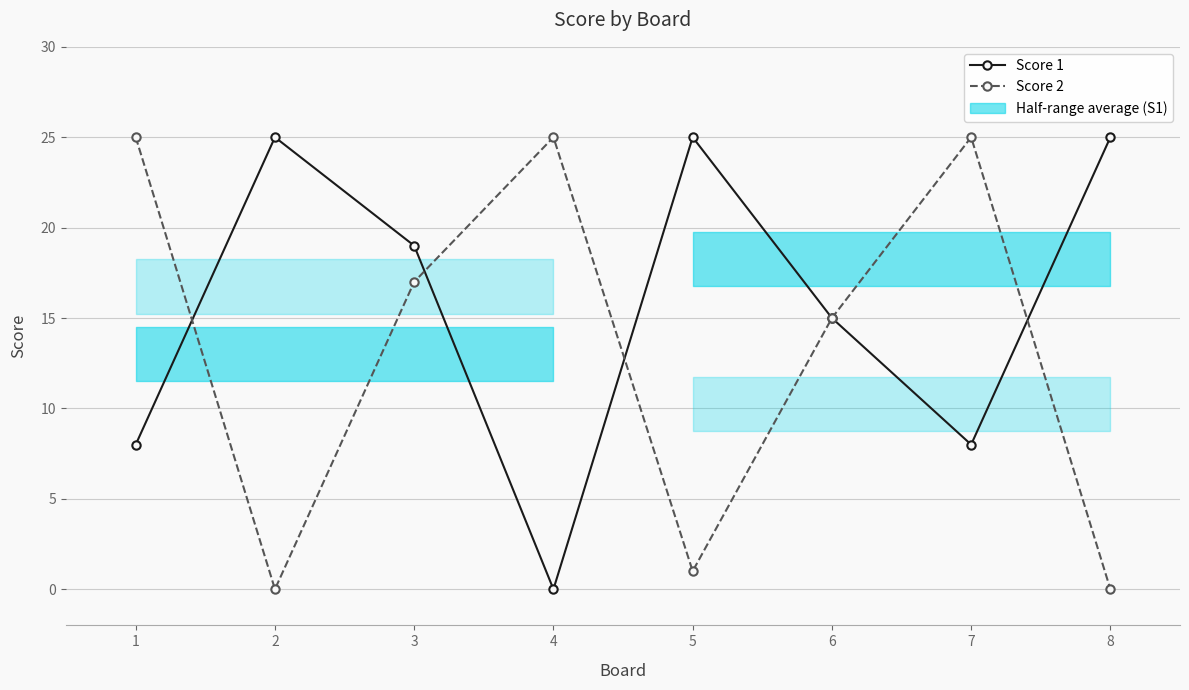

In Score 2, how many points are higher than both neighbors (excluding endpoints)?

2